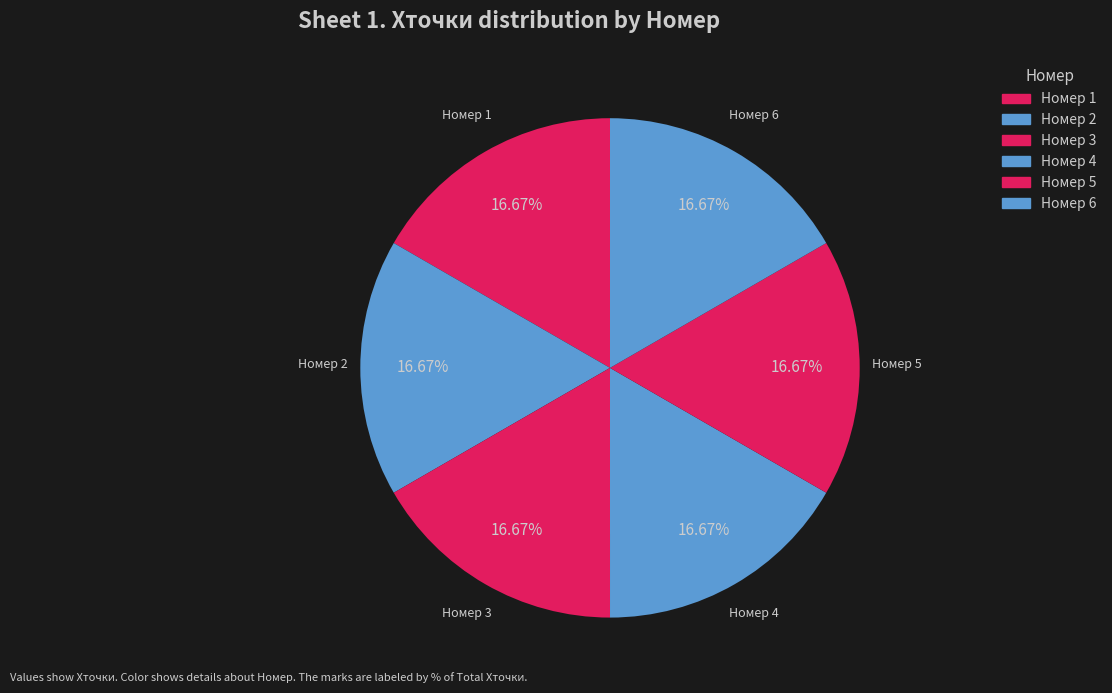

What is the ratio of the value at Номер 1 to the value at Номер 6?

1.0